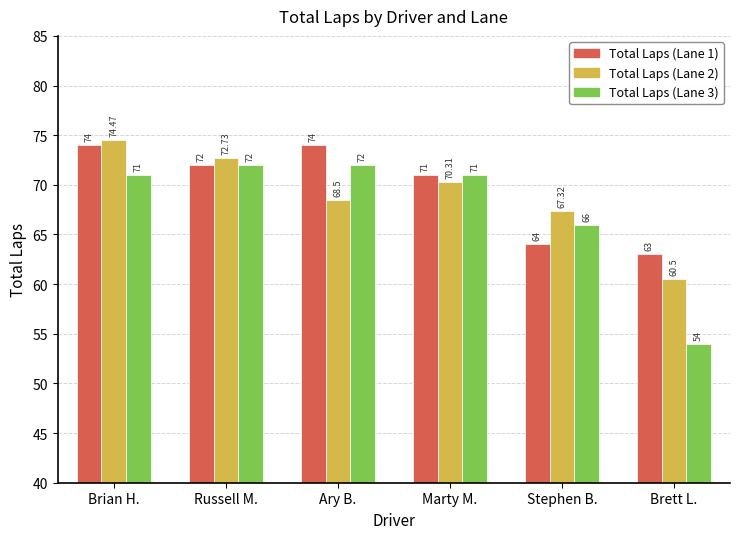

At which category is the sum across all series the highest?

Brian H.